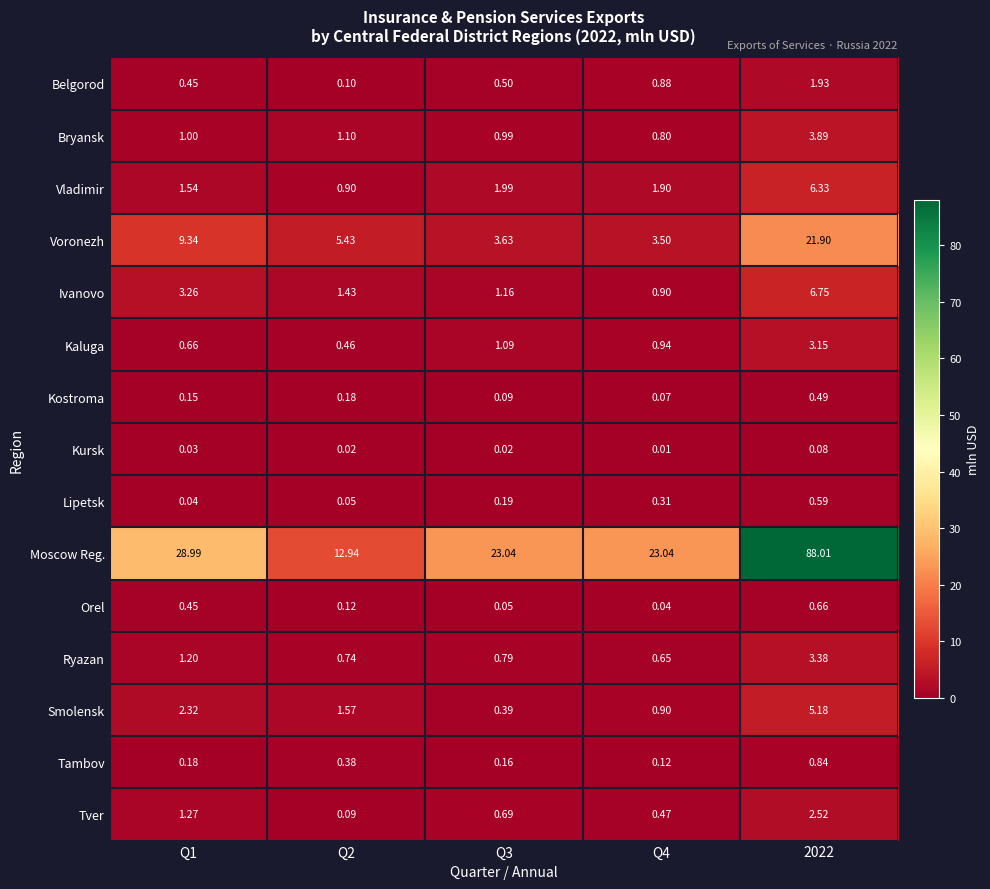

Rank the series at Q3 from highest to lowest value.

Moscow Reg., Voronezh, Vladimir, Ivanovo, Kaluga, Bryansk, Ryazan, Tver, Belgorod, Smolensk, Lipetsk, Tambov, Kostroma, Orel, Kursk